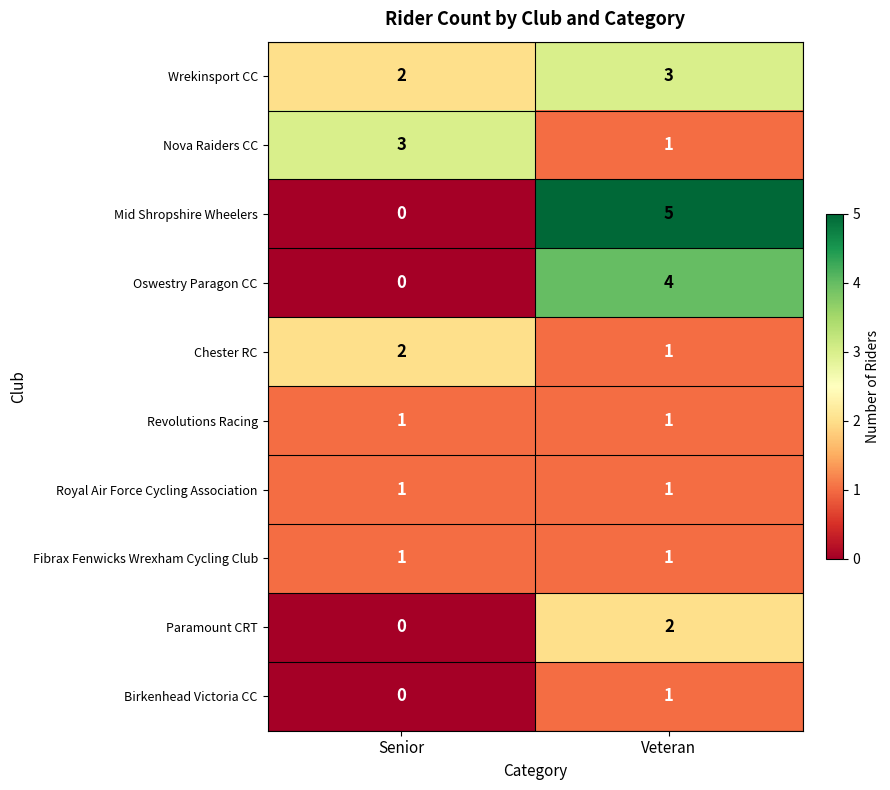

What is the sum of the Oswestry Paragon CC values at Veteran and Senior?

4